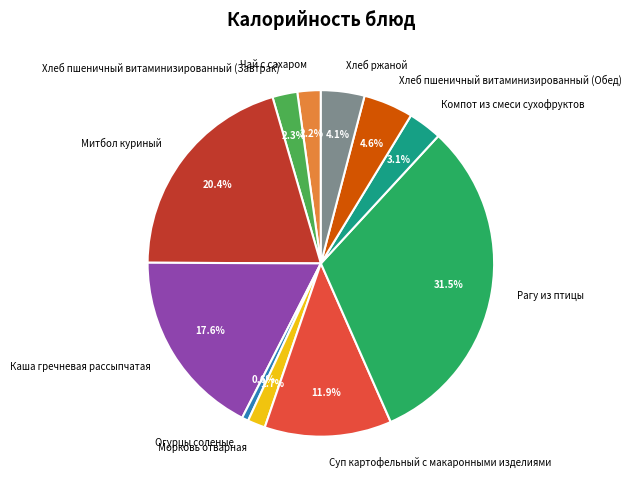

What is the largest slice in the pie chart?

Рагу из птицы